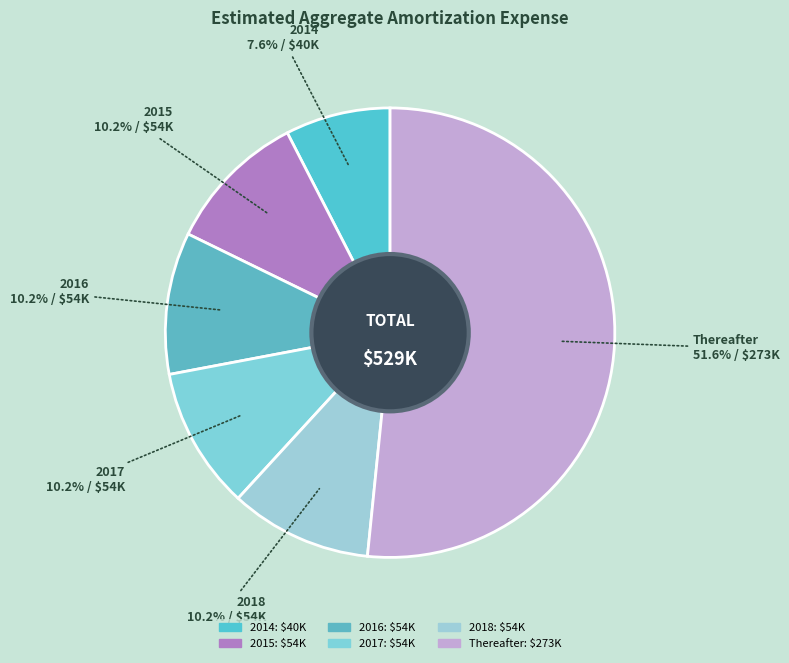

What is the smallest slice in the pie chart?

2014